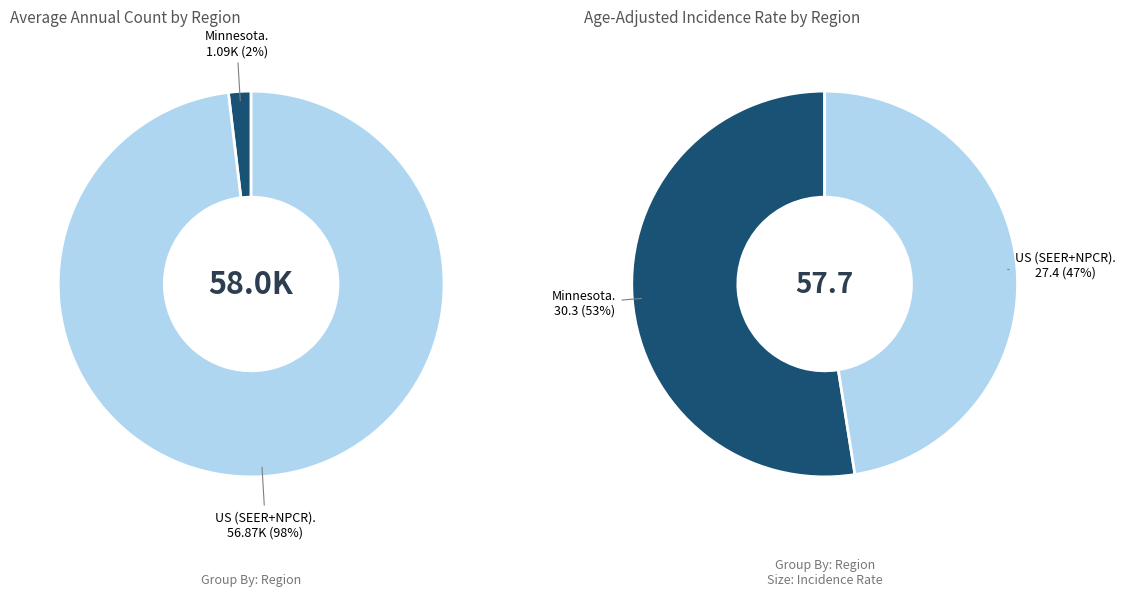

What percentage is the US (SEER+NPCR) slice, to the nearest percent?

98%